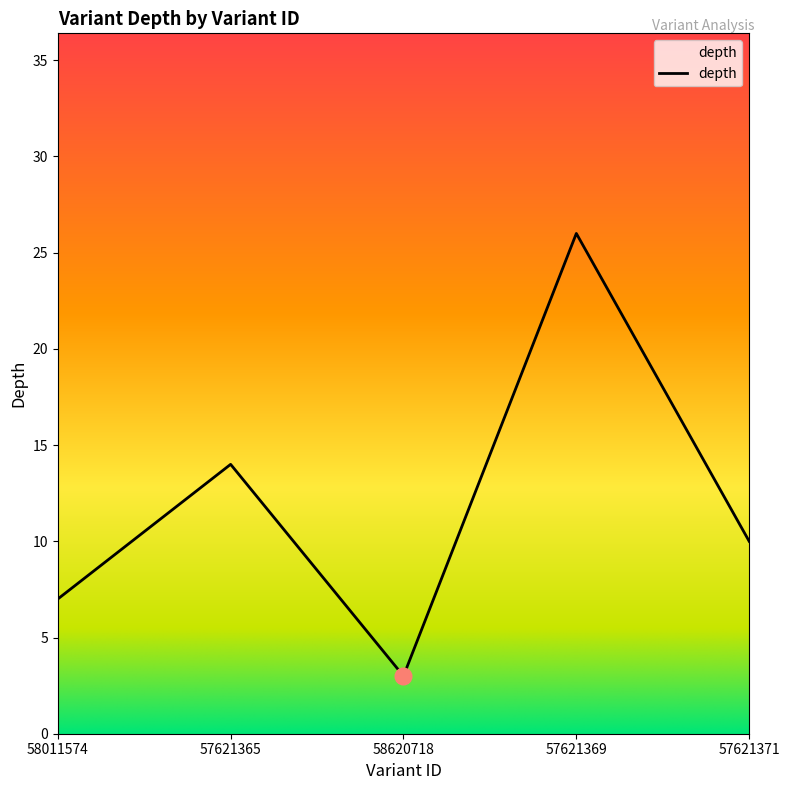

What is the sum of all values?

60